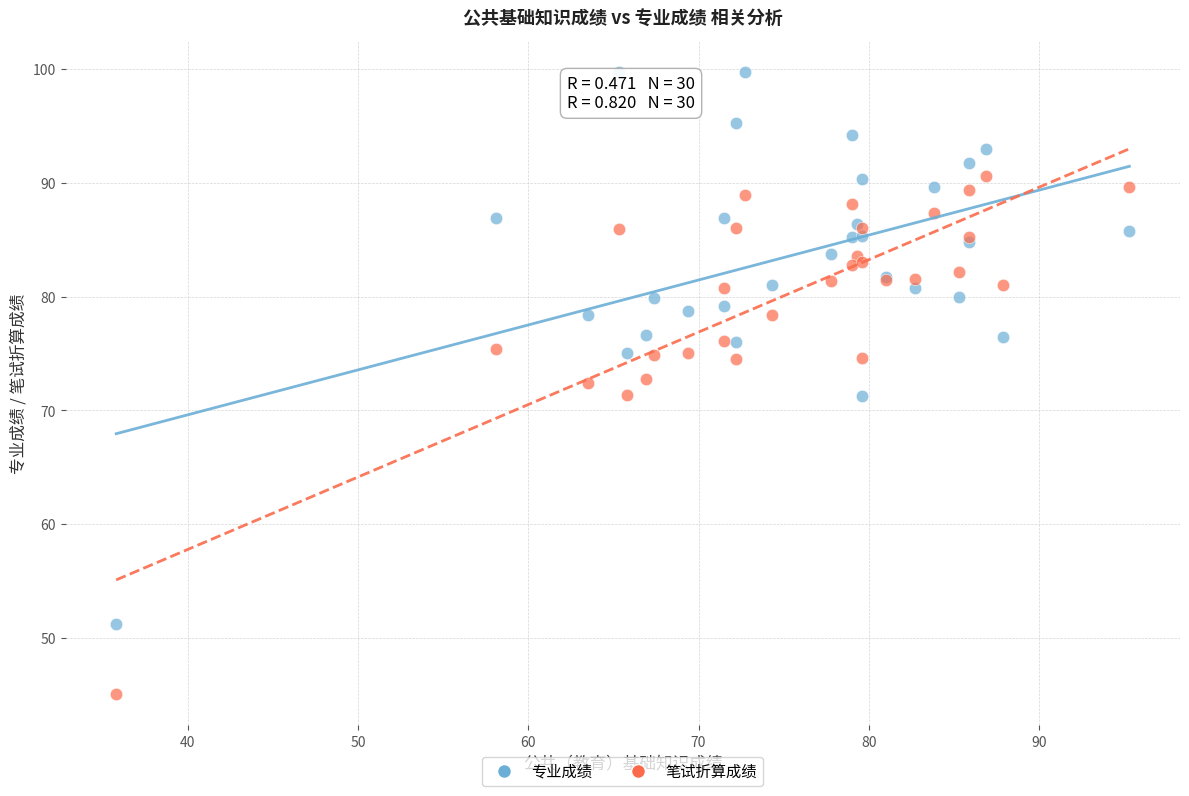

What are all the series names shown in the legend?

专业成绩, 笔试折算成绩